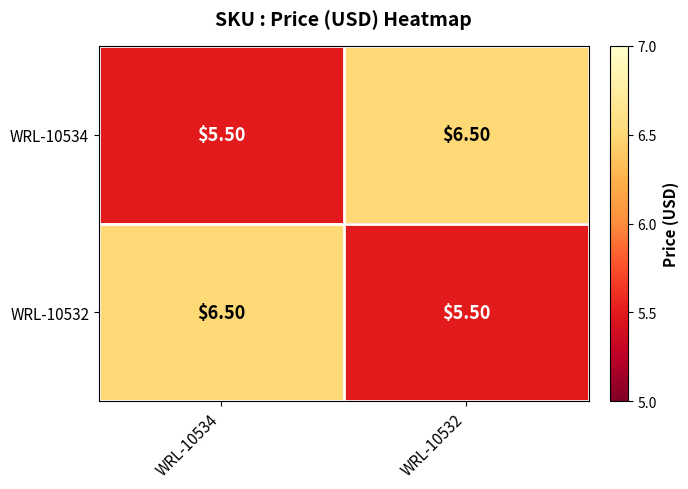

What is the difference between the maximum and minimum values in the WRL-10532 series?

1.0